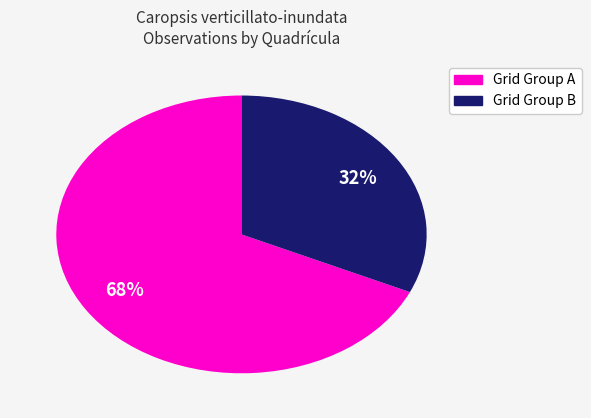

To the nearest percent, what is the difference between the largest and smallest slice percentages?

36%